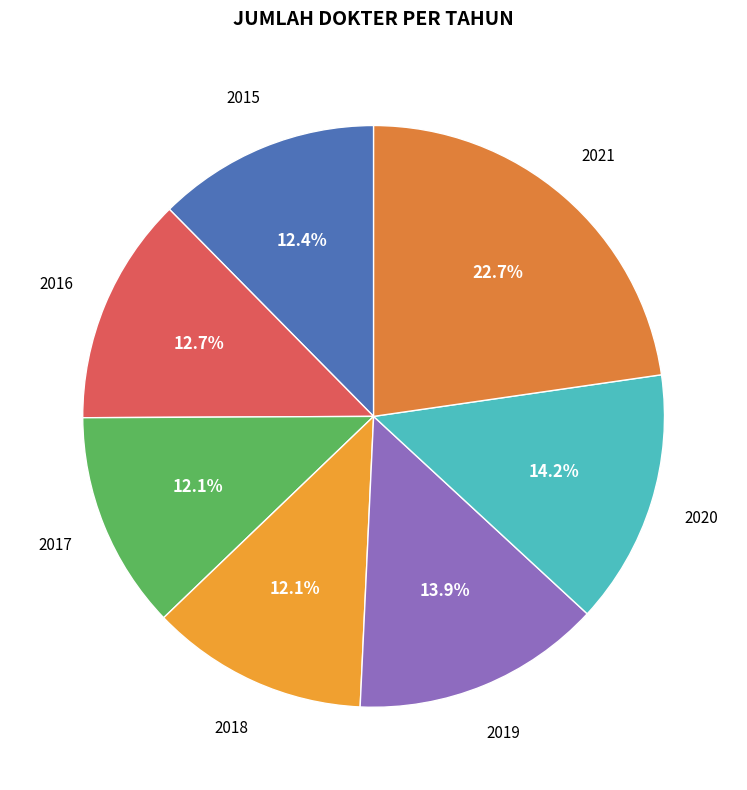

Which category has the biggest portion of the pie?

2021